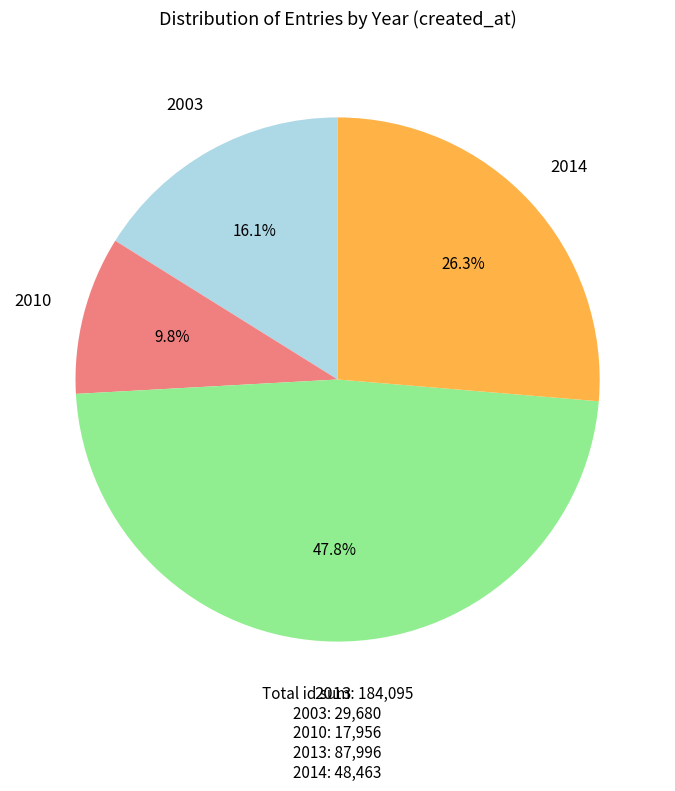

Is there a majority slice in this chart?

No